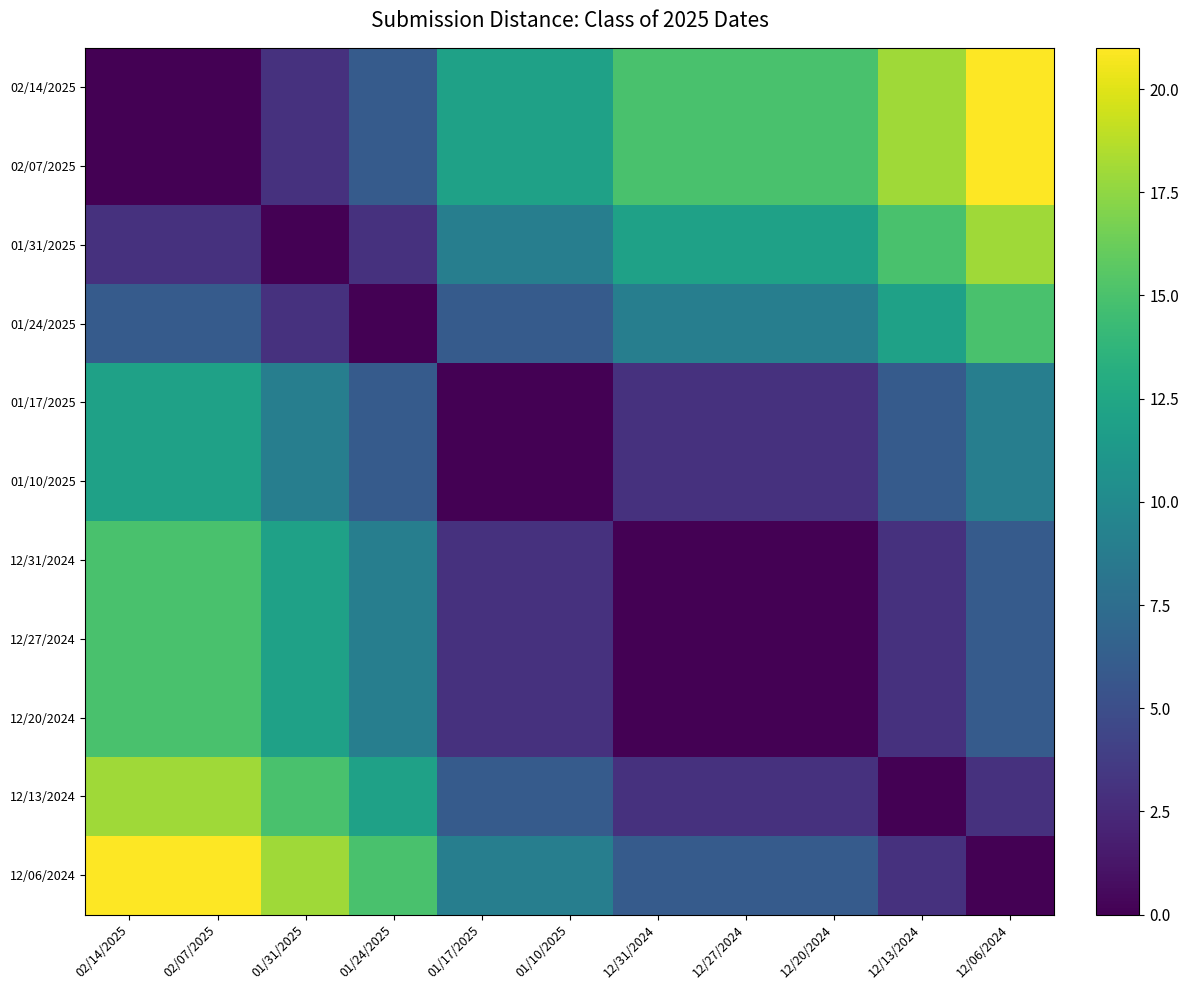

Which has a higher value, 01/17/2025 or 12/13/2024?

12/13/2024